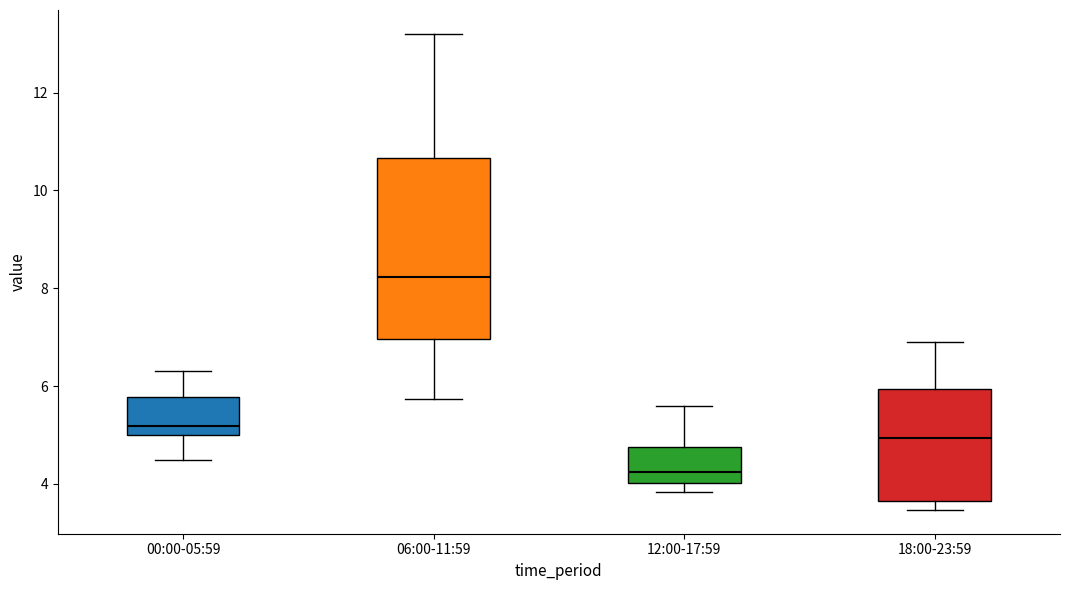

Comparing the boxes themselves (not the whiskers), which one is the tallest?

06:00-11:59